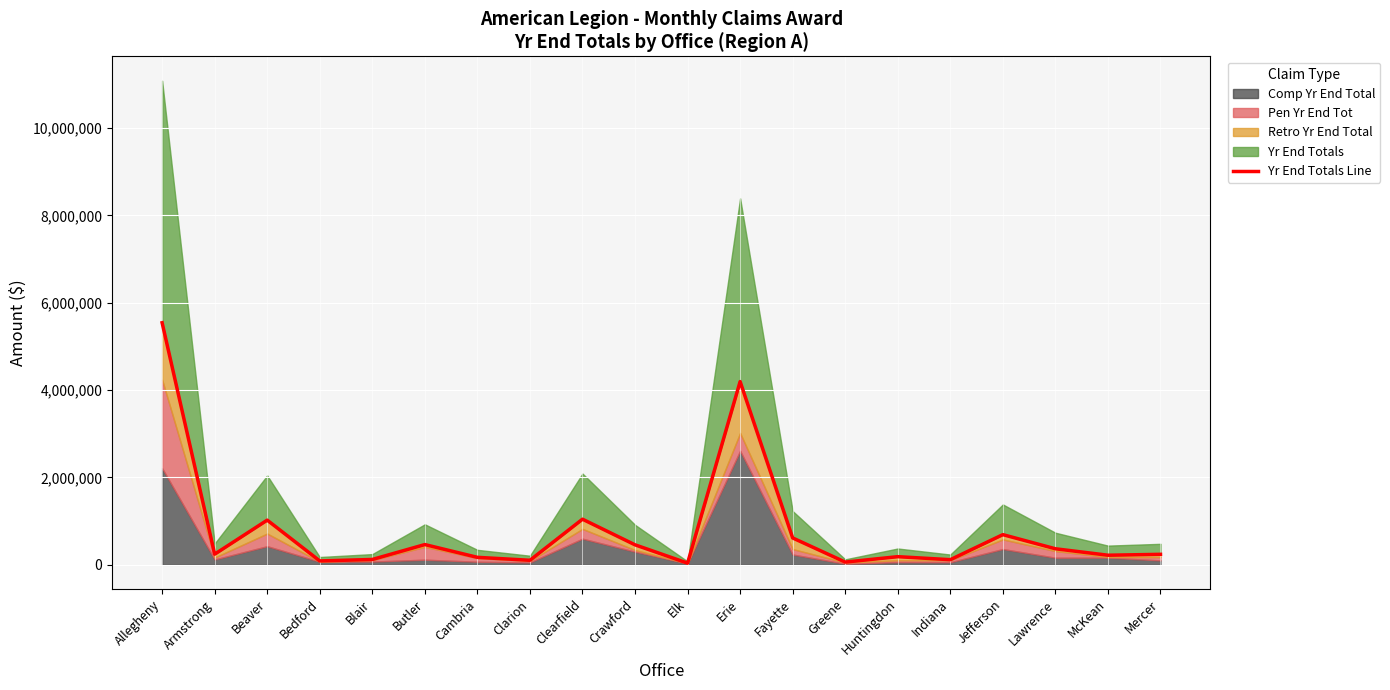

What is the difference between the maximum and minimum values?

5501656